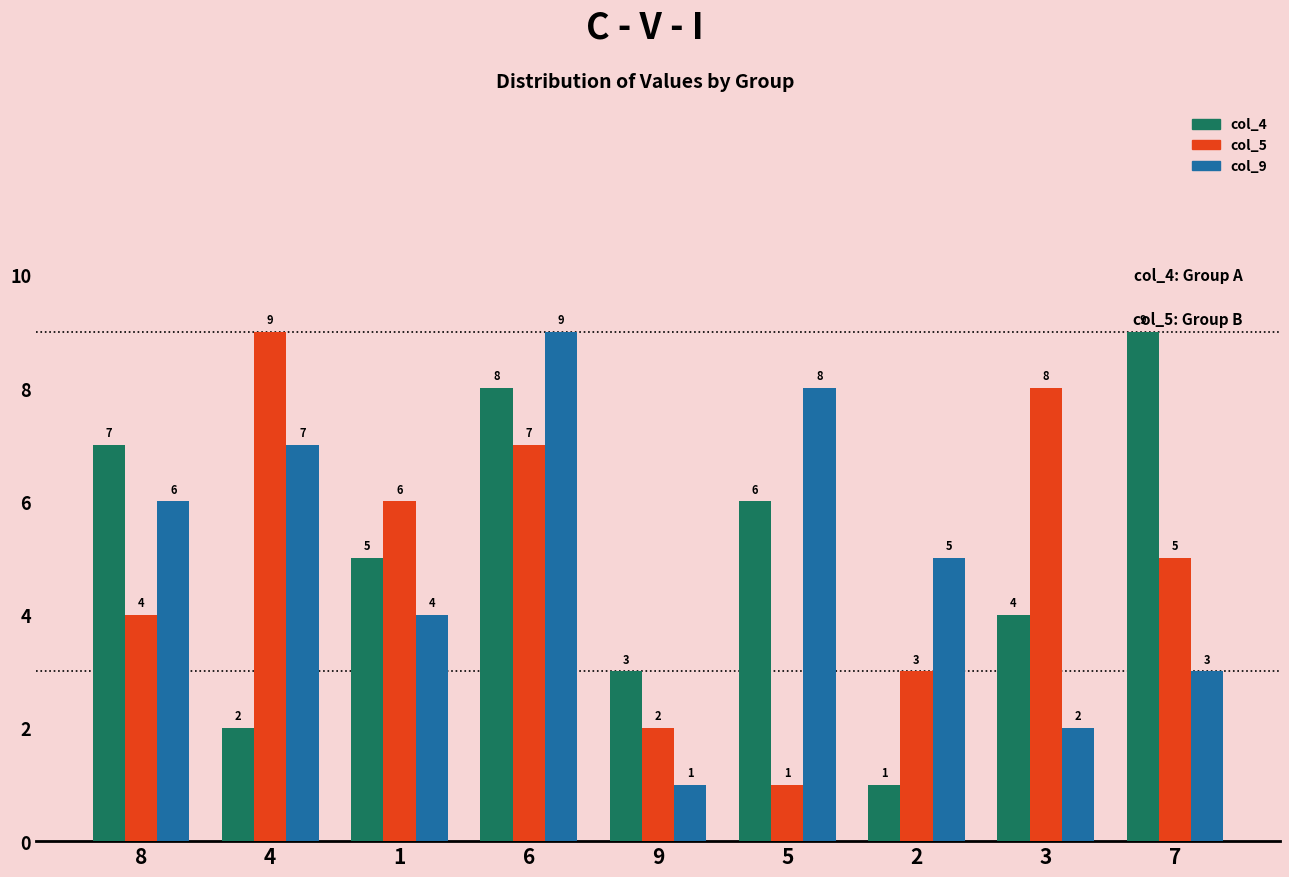

At which label does col_5 first exceed 5?

4